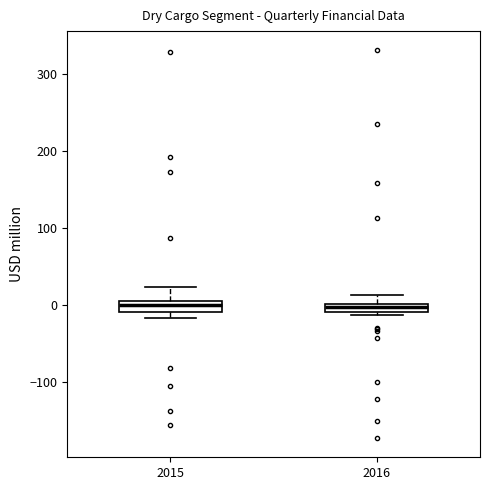

Where does the median line of the box at x = 2015 sit on the y-axis? The values are not printed on the chart, so give them approximately, as read against the axis.

0